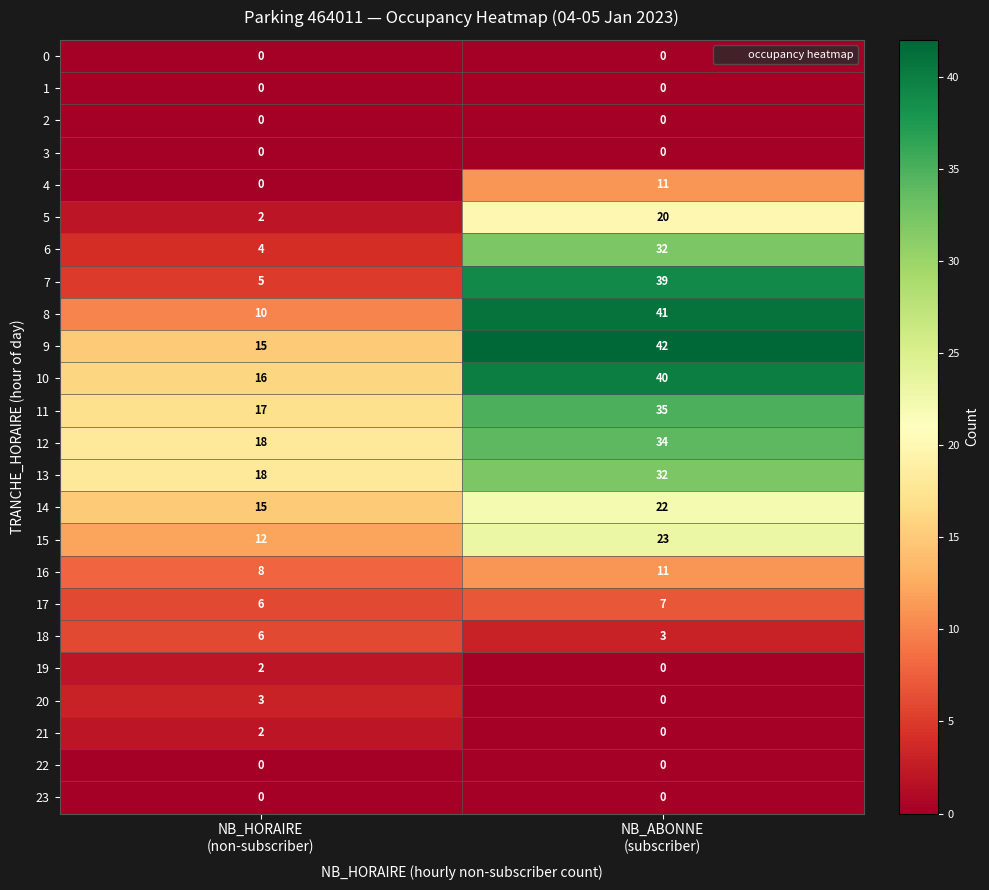

How many categories are shown in the chart?

2